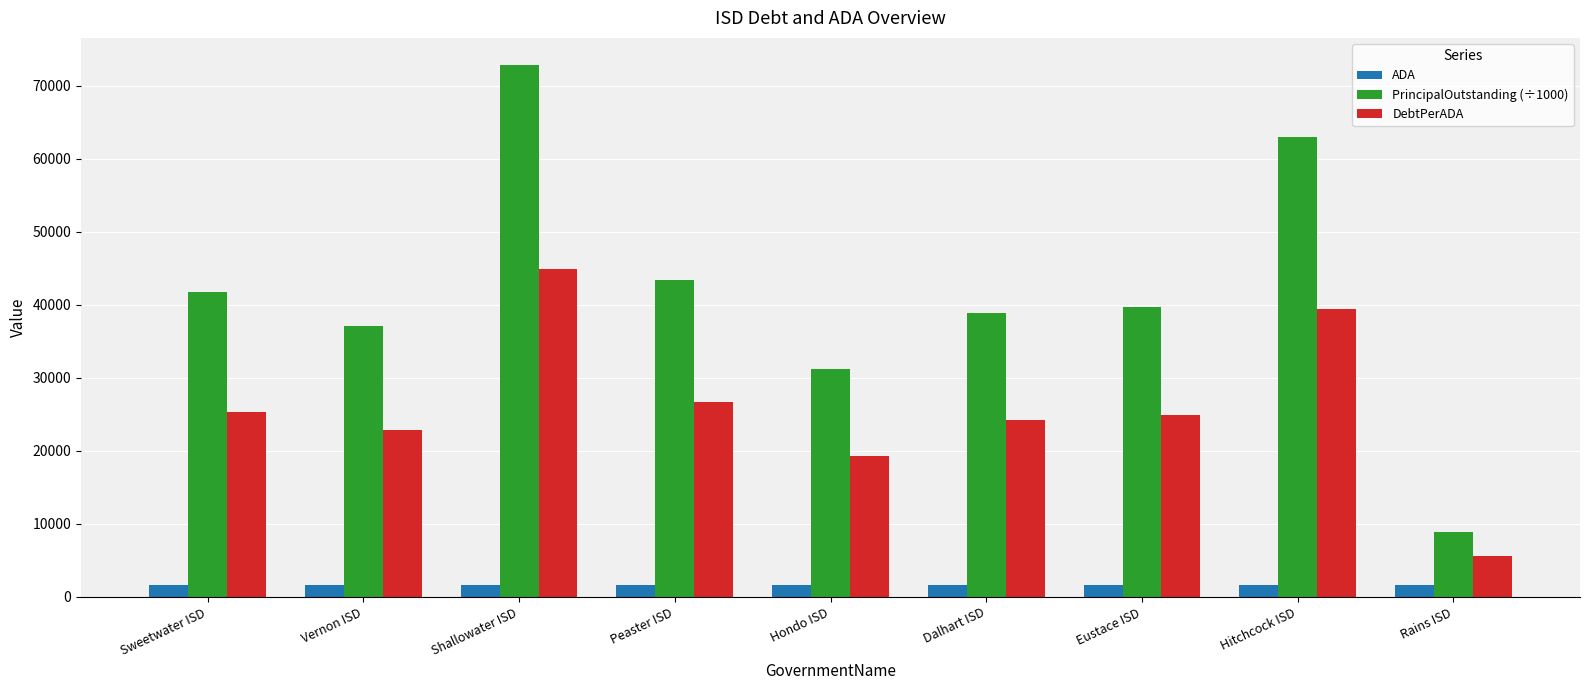

What position from the right is Shallowater ISD?

7